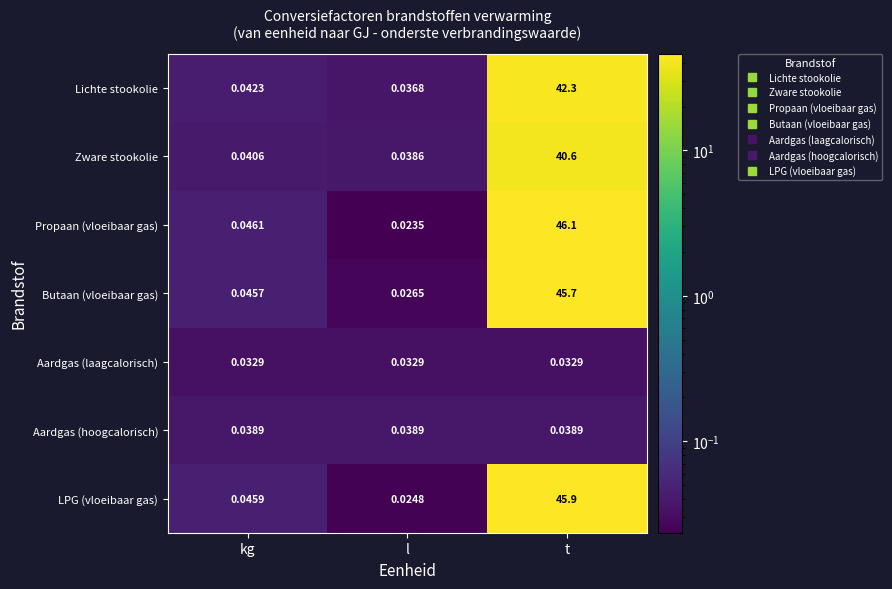

List the series in order of their peak value, lowest first.

Aardgas (laagcalorisch), Aardgas (hoogcalorisch), Zware stookolie, Lichte stookolie, Butaan (vloeibaar gas), LPG (vloeibaar gas), Propaan (vloeibaar gas)